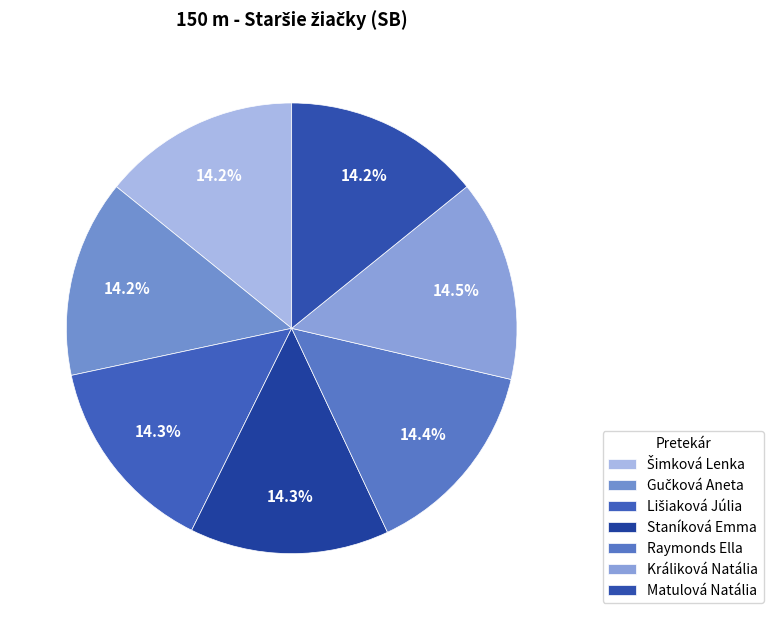

Combined, what portion of the pie is Matulová Natália and Králiková Natália?

28.6%